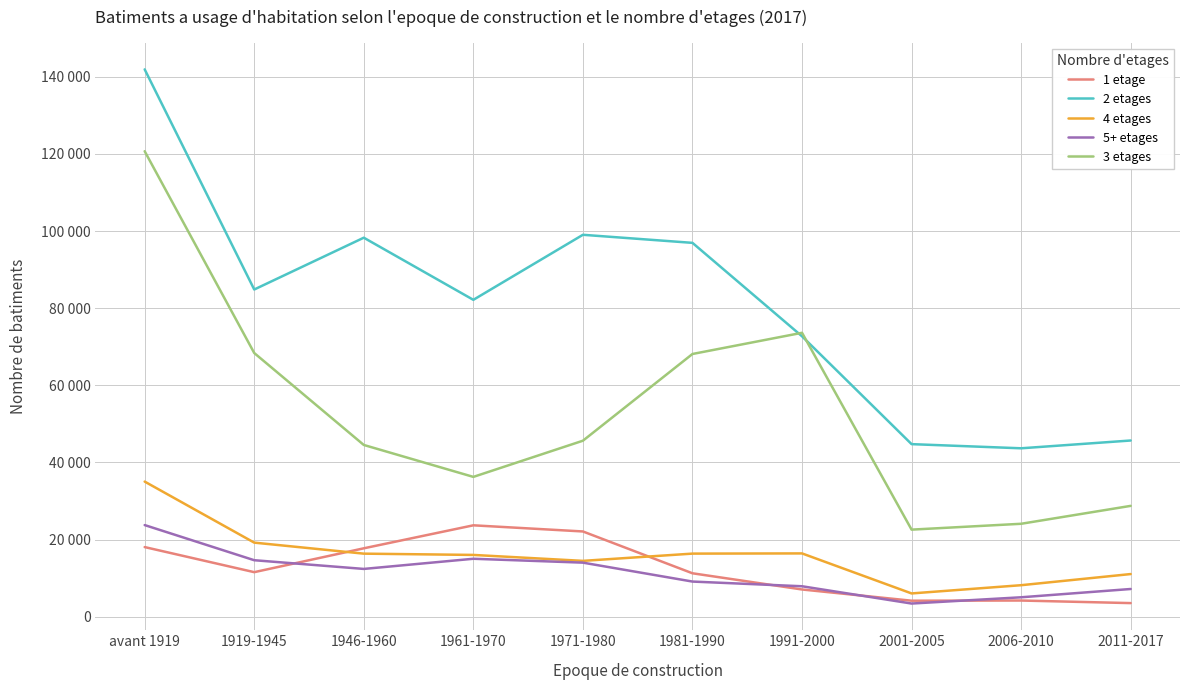

What is the label of the 3rd point from the right?

2001-2005